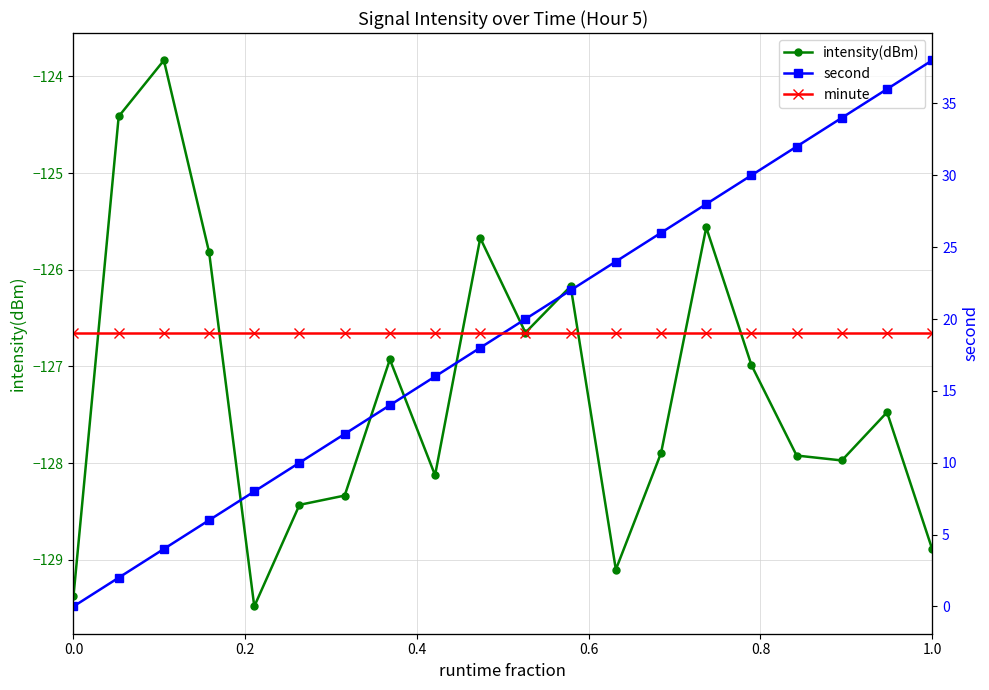

At which category is the sum across all series the highest?

1.0